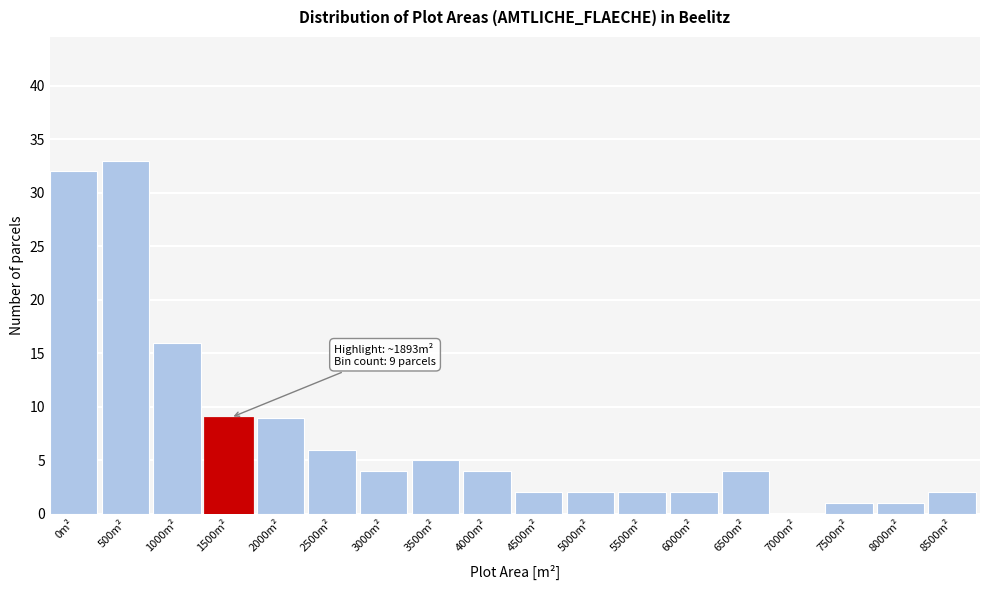

Reading left to right, what are all the values shown in this chart?

0m²=32	500m²=33	1000m²=16	1500m²=9	2000m²=9	2500m²=6	3000m²=4	3500m²=5	4000m²=4	4500m²=2	5000m²=2	5500m²=2	6000m²=2	6500m²=4	7000m²=0	7500m²=1	8000m²=1	8500m²=2